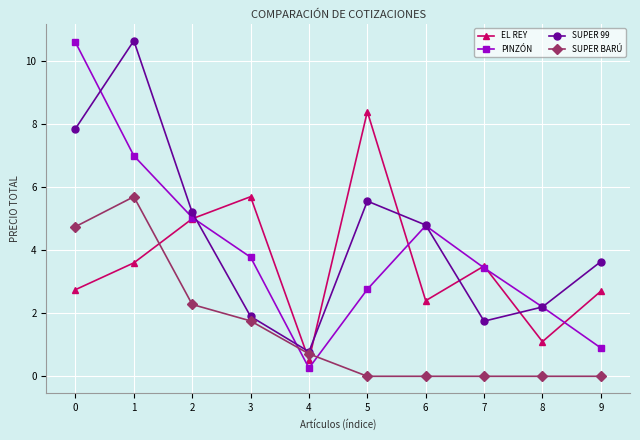

Which series has the largest total across all categories?

SUPER 99